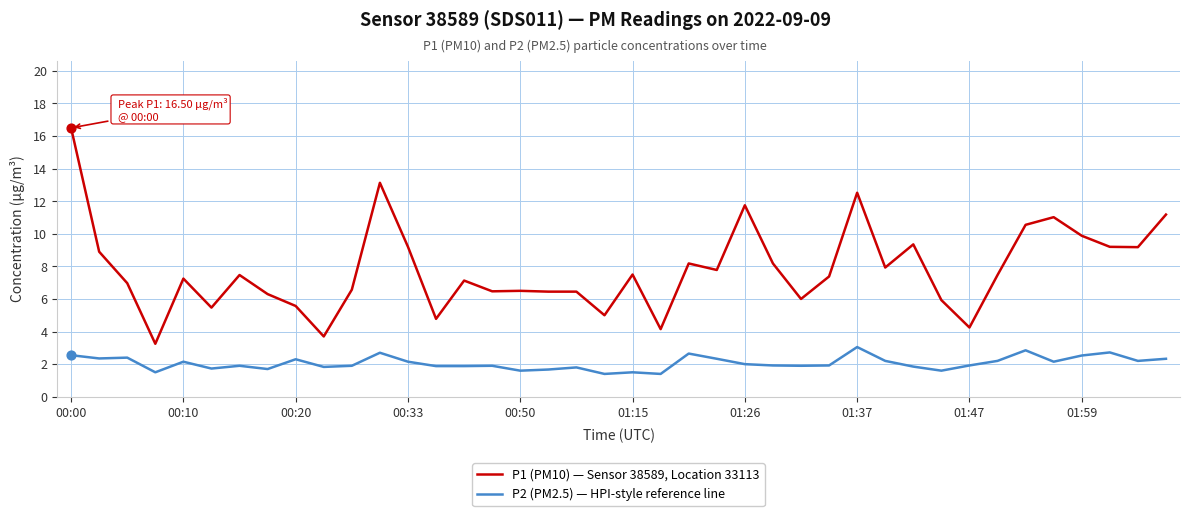

Which series has the largest total across all categories?

P1 (PM10) — Sensor 38589, Location 33113